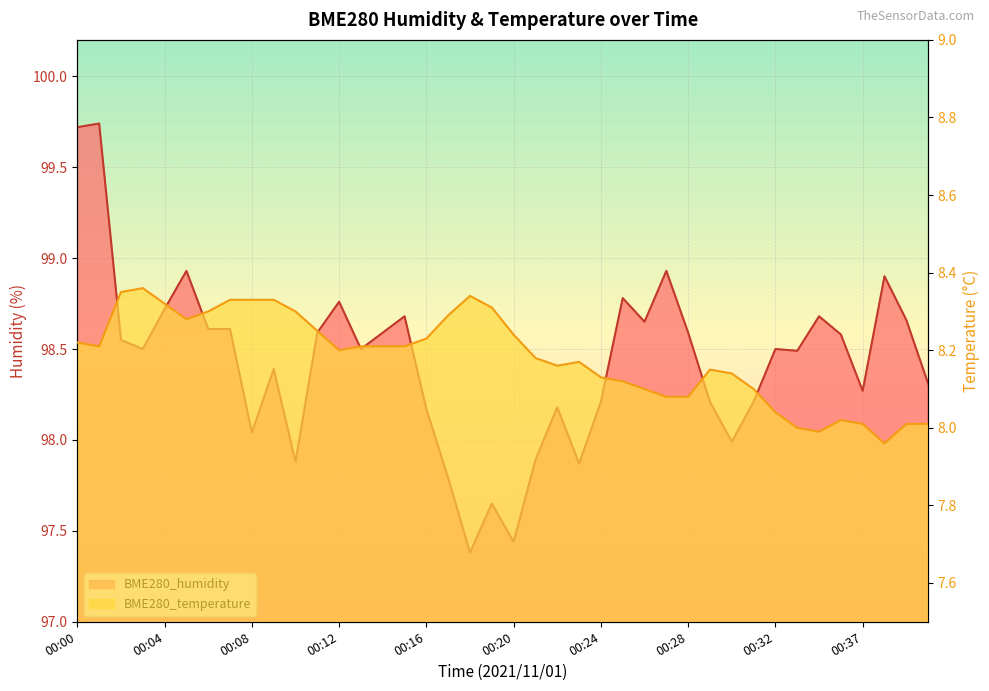

The value of BME280_humidity at 00:37 is 55.8. True or false?

False